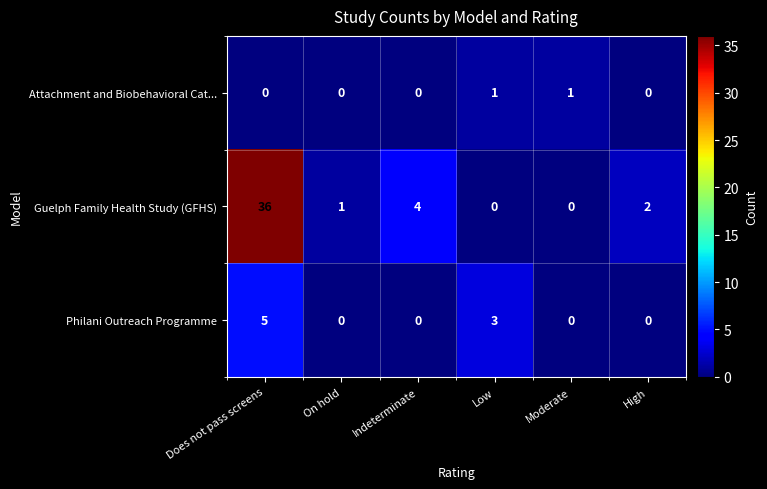

At how many categories does at least one series exceed 6?

1